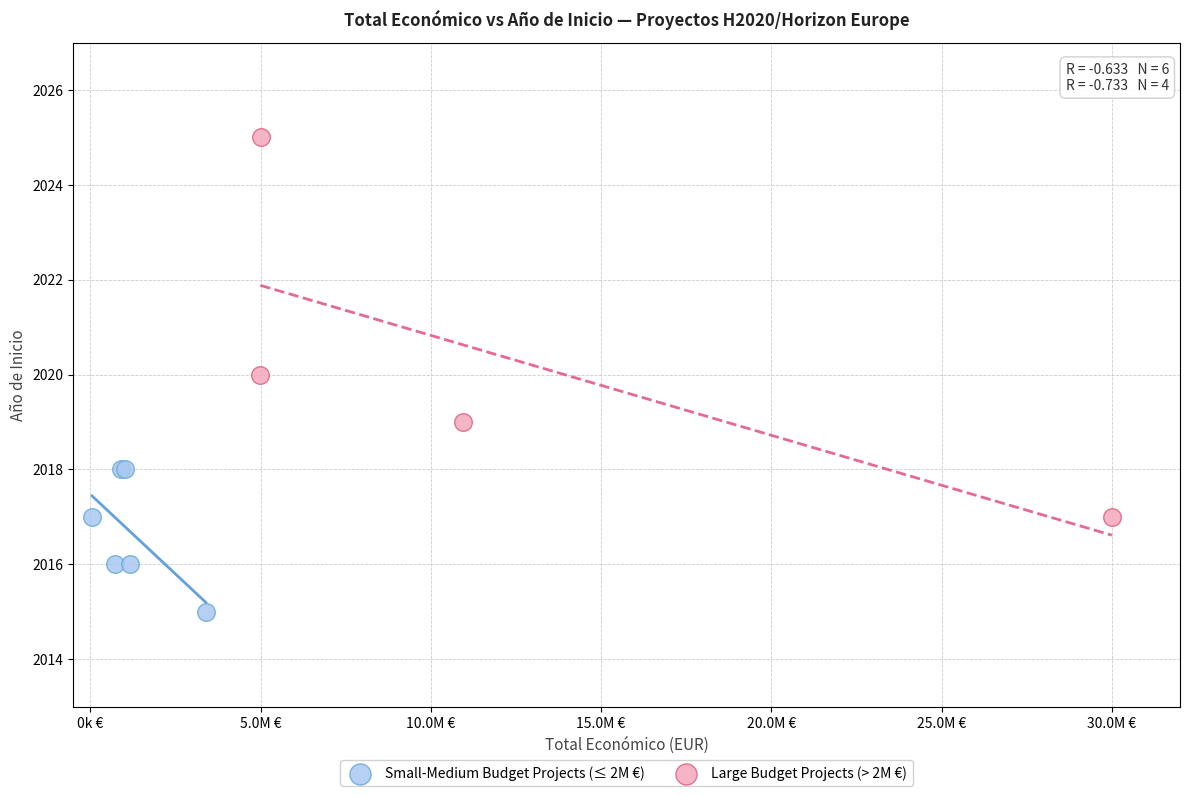

Which series has the widest spread of Y values?

Large Budget Projects (> 2M €)